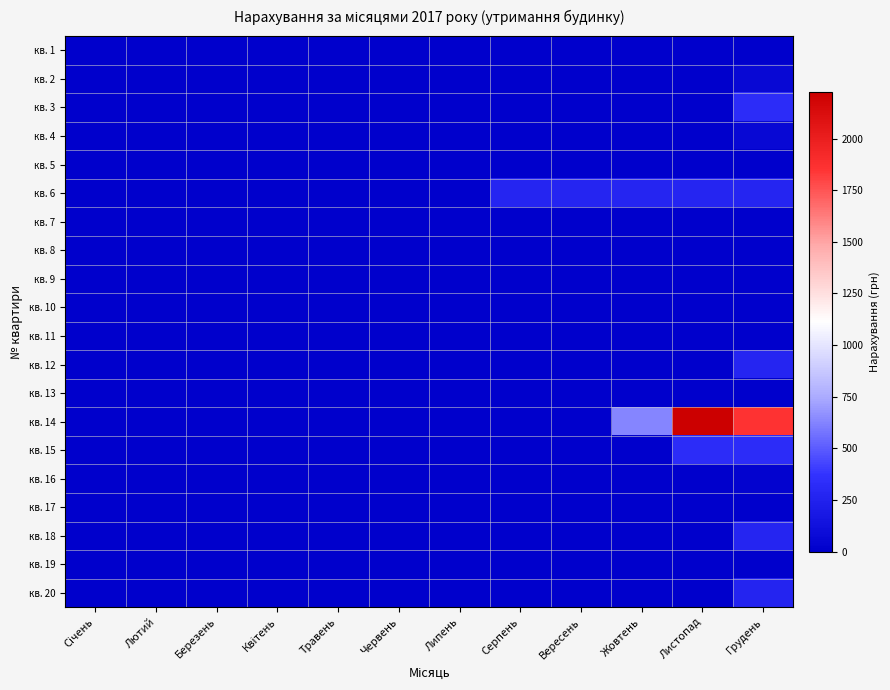

Reading left to right, list all the values displayed in this chart.

кв. 1: Січень=0.0	Лютий=0.0	Березень=0.0	Квітень=0.0	Травень=0.0	Червень=0.0	Липень=0.0	Серпень=0.0	Вересень=0.0	Жовтень=0.0	Листопад=0.0	Грудень=0.1
кв. 2: Січень=0.0	Лютий=0.0	Березень=0.0	Квітень=0.0	Травень=0.0	Червень=0.0	Липень=0.0	Серпень=0.0	Вересень=0.0	Жовтень=0.0	Листопад=0.0	Грудень=66.3
кв. 3: Січень=0.0	Лютий=0.0	Березень=0.0	Квітень=0.0	Травень=0.0	Червень=0.0	Липень=0.0	Серпень=0.0	Вересень=0.0	Жовтень=0.0	Листопад=4.6	Грудень=329.1
кв. 4: Січень=0.0	Лютий=0.0	Березень=0.0	Квітень=0.0	Травень=0.0	Червень=0.0	Липень=0.0	Серпень=0.0	Вересень=0.0	Жовтень=0.0	Листопад=0.0	Грудень=66.8
кв. 5: Січень=0.0	Лютий=0.0	Березень=0.0	Квітень=0.0	Травень=0.0	Червень=0.0	Липень=0.0	Серпень=0.0	Вересень=0.0	Жовтень=0.0	Листопад=0.0	Грудень=0.0
кв. 6: Січень=0.0	Лютий=0.0	Березень=0.0	Квітень=0.0	Травень=0.0	Червень=0.0	Липень=0.0	Серпень=270.1	Вересень=270.1	Жовтень=270.1	Листопад=270.1	Грудень=270.1
кв. 7: Січень=0.0	Лютий=0.0	Березень=0.0	Квітень=0.0	Травень=0.0	Червень=0.0	Липень=0.0	Серпень=0.0	Вересень=0.0	Жовтень=0.0	Листопад=0.0	Грудень=0.0
кв. 8: Січень=0.0	Лютий=0.0	Березень=0.0	Квітень=0.0	Травень=0.0	Червень=0.0	Липень=0.0	Серпень=0.0	Вересень=0.0	Жовтень=0.0	Листопад=0.0	Грудень=0.0
кв. 9: Січень=0.0	Лютий=0.0	Березень=0.0	Квітень=0.0	Травень=0.0	Червень=0.0	Липень=0.0	Серпень=0.0	Вересень=0.0	Жовтень=0.0	Листопад=0.0	Грудень=0.0
кв. 10: Січень=0.0	Лютий=0.0	Березень=0.0	Квітень=0.0	Травень=0.0	Червень=0.0	Липень=0.0	Серпень=0.0	Вересень=0.0	Жовтень=0.0	Листопад=0.0	Грудень=0.0
кв. 11: Січень=0.0	Лютий=0.0	Березень=0.0	Квітень=0.0	Травень=0.0	Червень=0.0	Липень=0.0	Серпень=0.0	Вересень=0.0	Жовтень=0.0	Листопад=0.0	Грудень=0.0
кв. 12: Січень=0.0	Лютий=0.0	Березень=0.0	Квітень=0.0	Травень=0.0	Червень=0.0	Липень=0.0	Серпень=0.0	Вересень=0.0	Жовтень=0.0	Листопад=0.0	Грудень=270.8
кв. 13: Січень=0.0	Лютий=0.0	Березень=0.0	Квітень=0.0	Травень=0.0	Червень=0.0	Липень=0.0	Серпень=0.0	Вересень=0.0	Жовтень=0.0	Листопад=0.0	Грудень=0.0
кв. 14: Січень=0.0	Лютий=0.0	Березень=0.0	Квітень=0.0	Травень=0.0	Червень=0.0	Липень=0.0	Серпень=0.0	Вересень=0.0	Жовтень=629.4	Листопад=2227.1	Грудень=1855.8
кв. 15: Січень=0.0	Лютий=0.0	Березень=0.0	Квітень=0.0	Травень=0.0	Червень=0.0	Липень=0.0	Серпень=0.0	Вересень=0.0	Жовтень=0.0	Листопад=328.8	Грудень=328.8
кв. 16: Січень=0.0	Лютий=0.0	Березень=0.0	Квітень=0.0	Травень=0.0	Червень=0.0	Липень=0.0	Серпень=0.0	Вересень=0.0	Жовтень=0.0	Листопад=0.0	Грудень=27.0
кв. 17: Січень=0.0	Лютий=0.0	Березень=0.0	Квітень=0.0	Травень=0.0	Червень=0.0	Липень=0.0	Серпень=0.0	Вересень=0.0	Жовтень=0.0	Листопад=0.0	Грудень=0.0
кв. 18: Січень=0.0	Лютий=0.0	Березень=0.0	Квітень=0.0	Травень=0.0	Червень=0.0	Липень=0.0	Серпень=0.0	Вересень=0.0	Жовтень=0.0	Листопад=0.0	Грудень=269.8
кв. 19: Січень=0.0	Лютий=0.0	Березень=0.0	Квітень=0.0	Травень=0.0	Червень=0.0	Липень=0.0	Серпень=0.0	Вересень=0.0	Жовтень=0.0	Листопад=0.0	Грудень=0.0
кв. 20: Січень=0.0	Лютий=0.0	Березень=0.0	Квітень=0.0	Травень=0.0	Червень=0.0	Липень=0.0	Серпень=0.0	Вересень=0.0	Жовтень=0.0	Листопад=0.0	Грудень=263.9